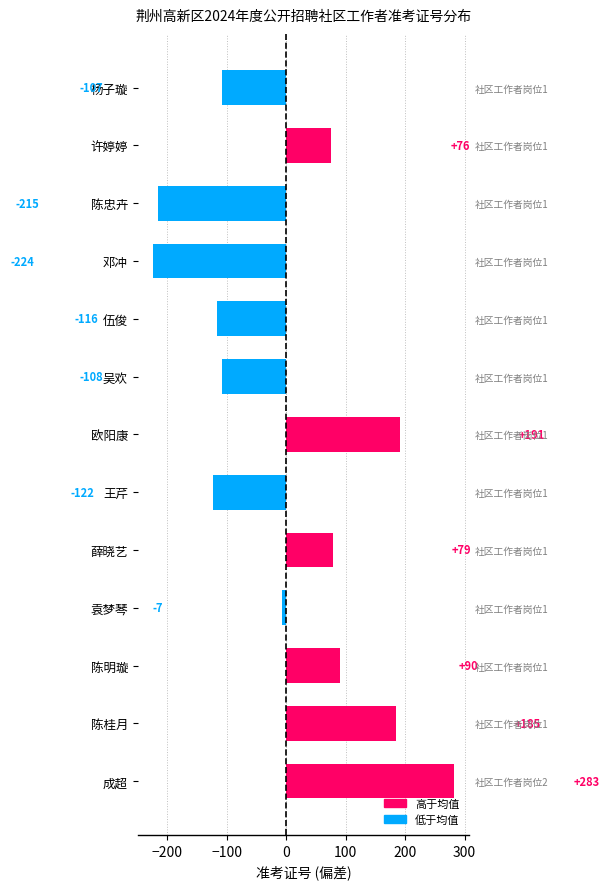

How many values are above zero?

6